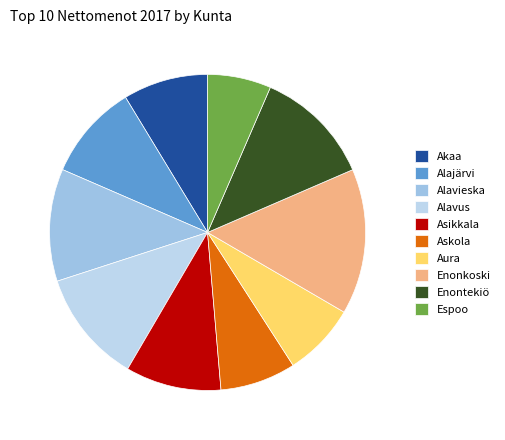

What is the change in value from Akaa to Espoo?

-606.8